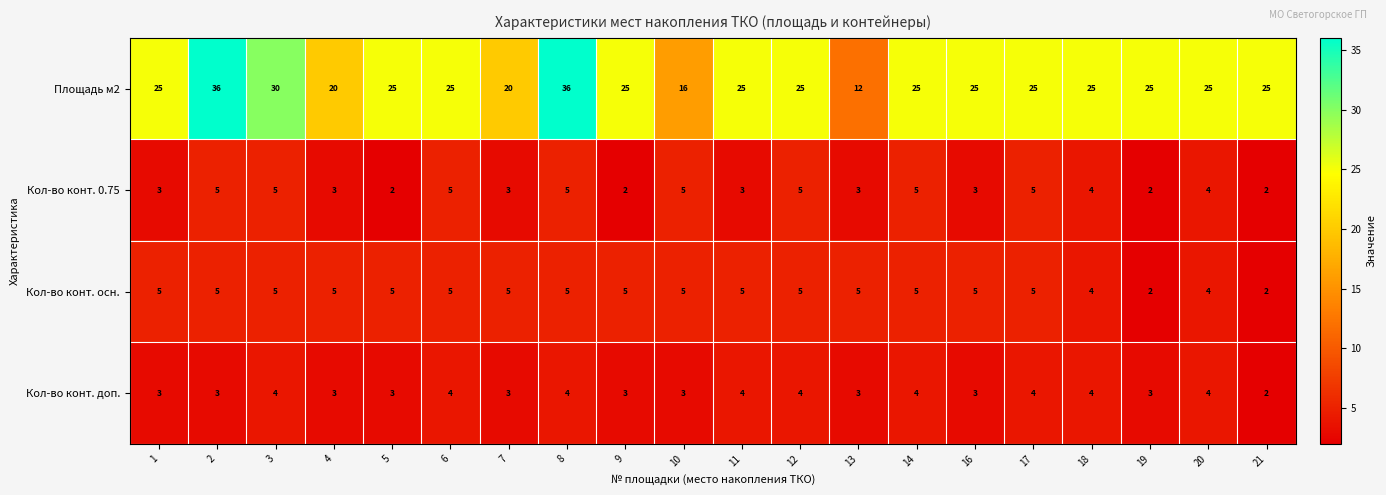

How many distinct data groups are displayed?

4